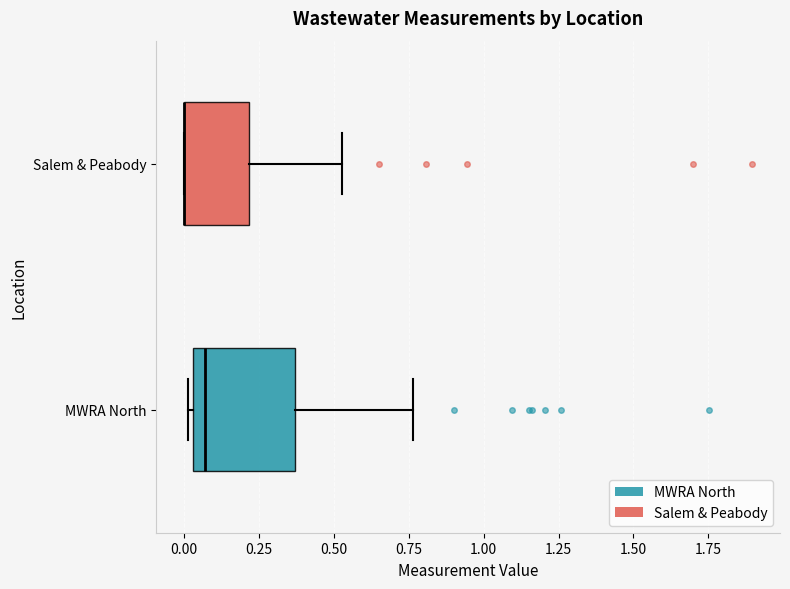

Reading bottom to top, transcribe this box plot: for each box, give where its median line is, the range the box spans, and where its two whiskers end, as read against the x-axis. The values are not printed on the chart, so give them approximately, as read against the axis.

MWRA North: median 0.05 (just right of the box's left edge), box 0.05 to 0.35, whiskers 0.00 to 0.75
Salem & Peabody: median 0.00 (drawn on the box's left edge), box 0.00 to 0.20, whiskers 0.00 to 0.55